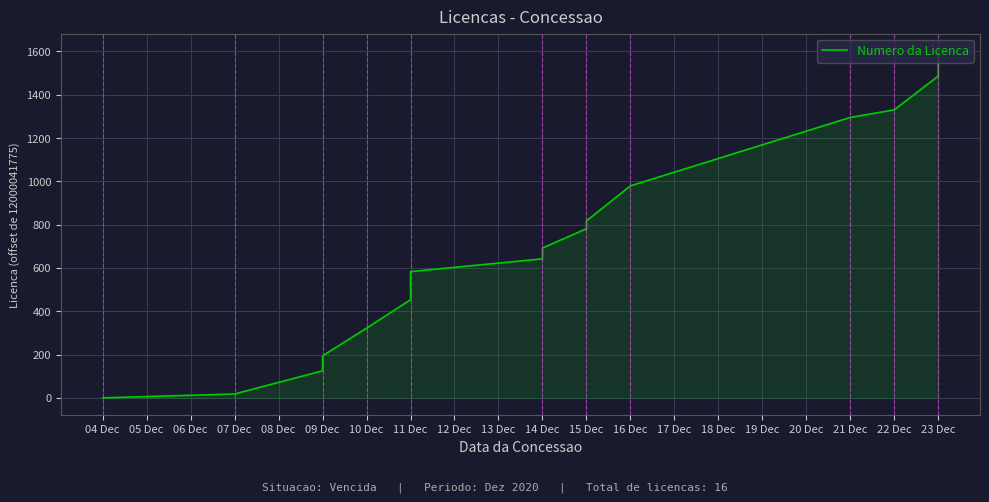

True or false: there are more than 0 points higher than both neighbors.

False